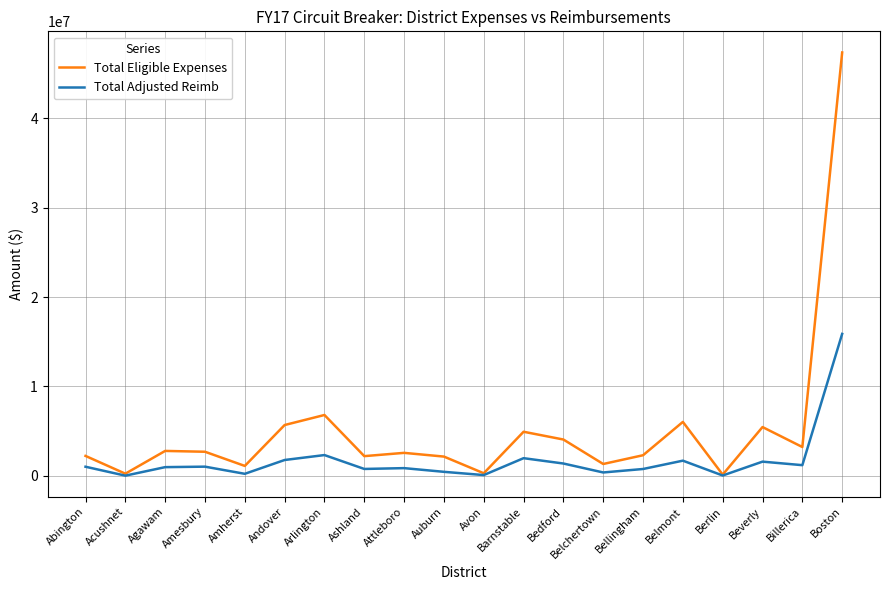

Is this an area chart (filled region under the line)?

No